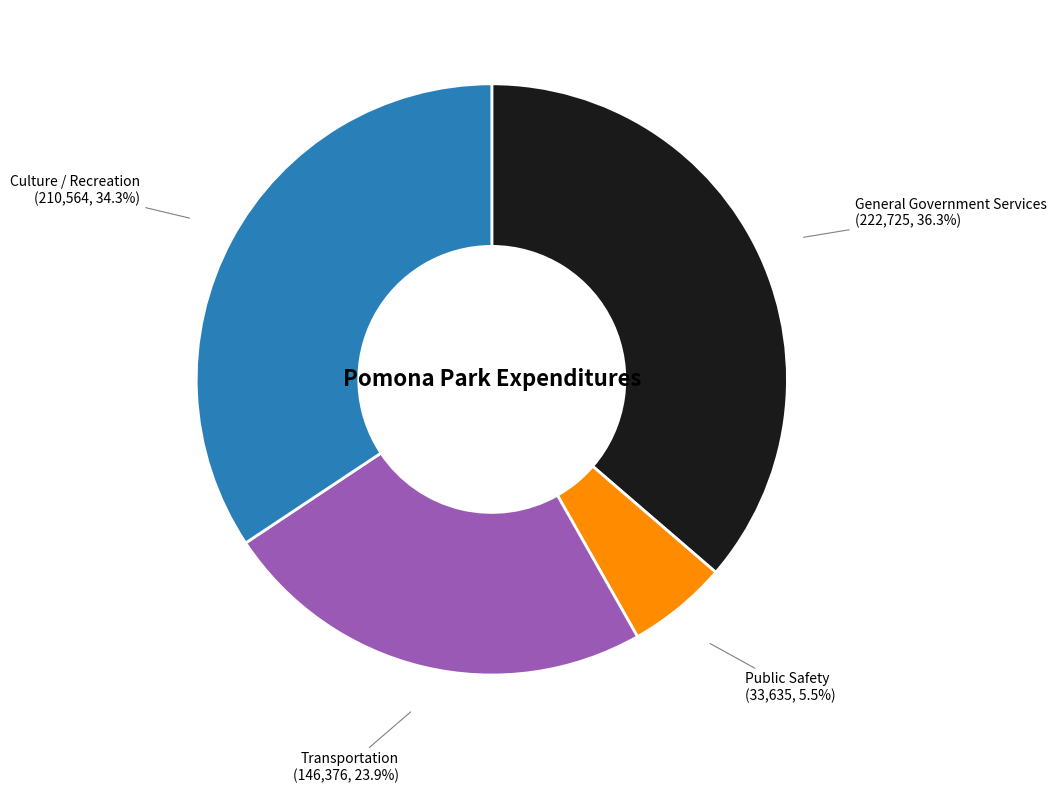

Does any single category account for the majority?

No